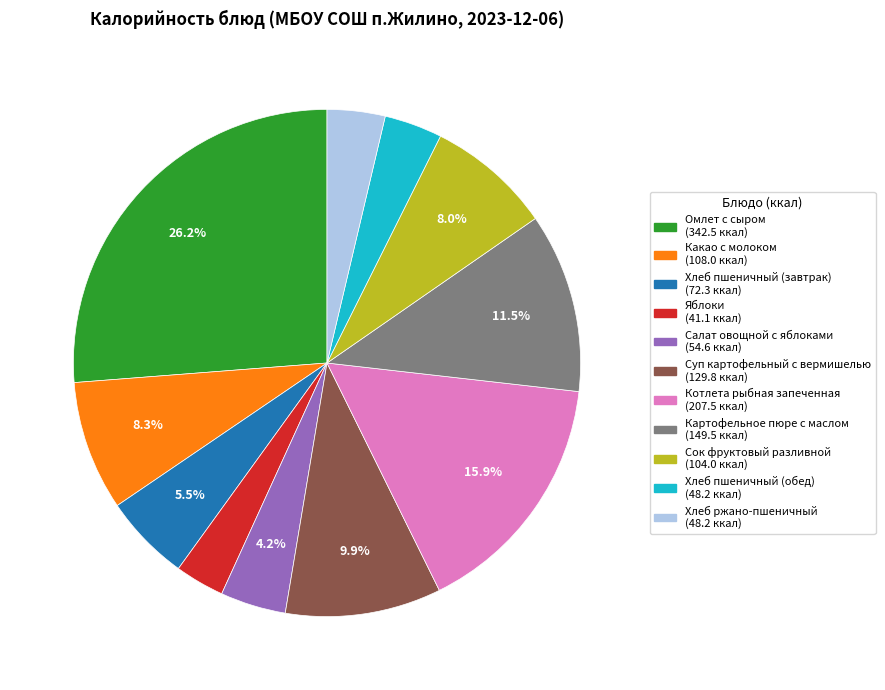

To the nearest percent, what is the difference between the largest and smallest slice percentages?

23%